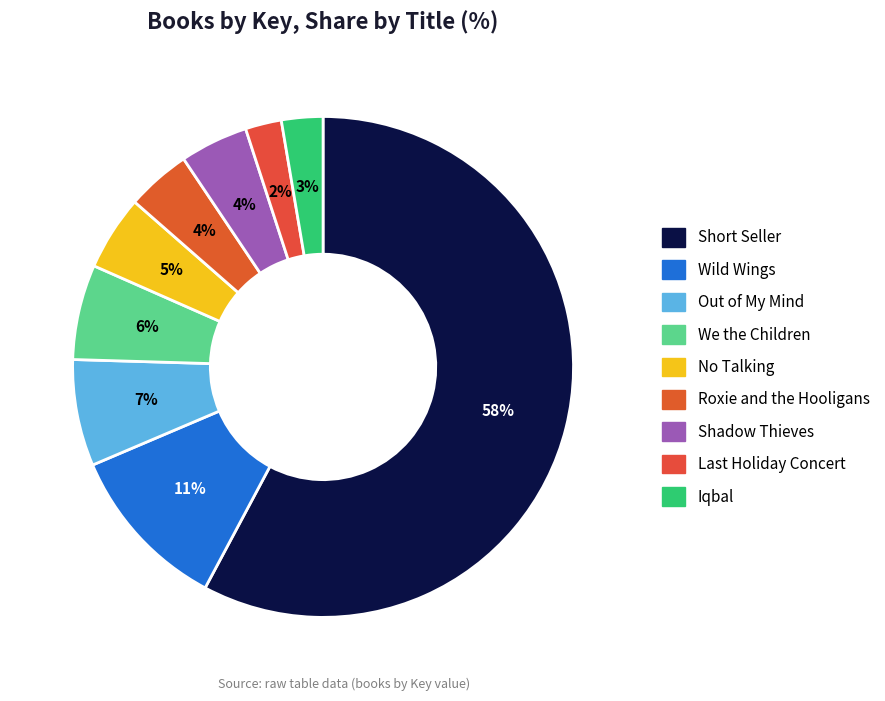

Is there any slice that represents more than half of the pie?

Yes